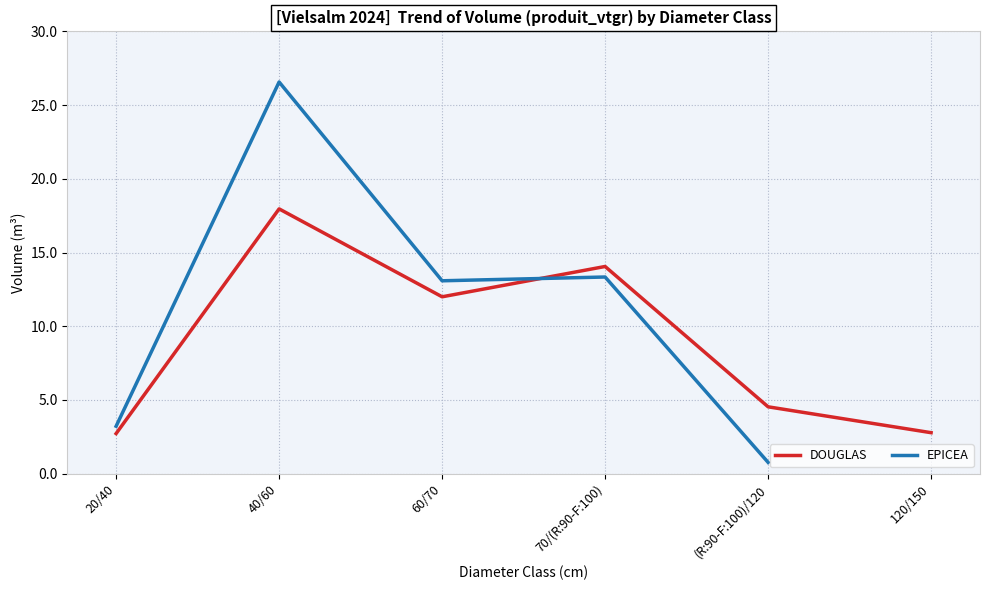

How many times do DOUGLAS and EPICEA cross each other?

1